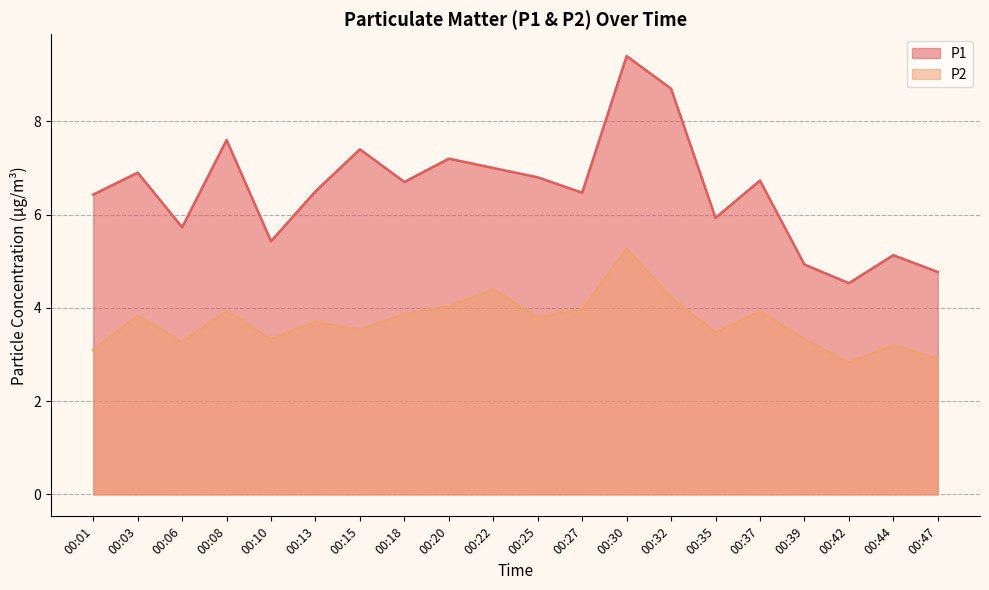

What are all the series names shown in the legend?

P1, P2